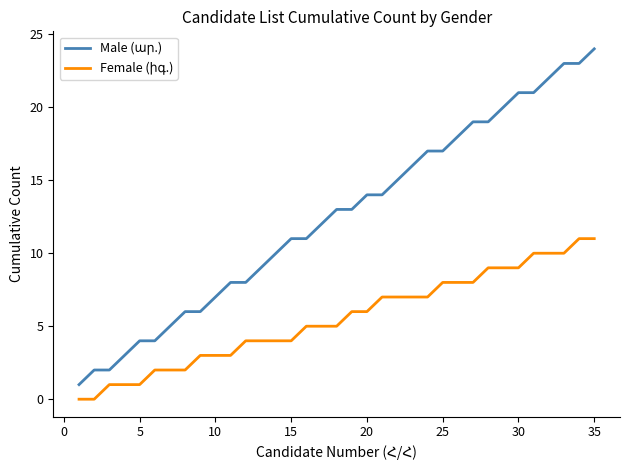

How many lines are shown in the chart?

2